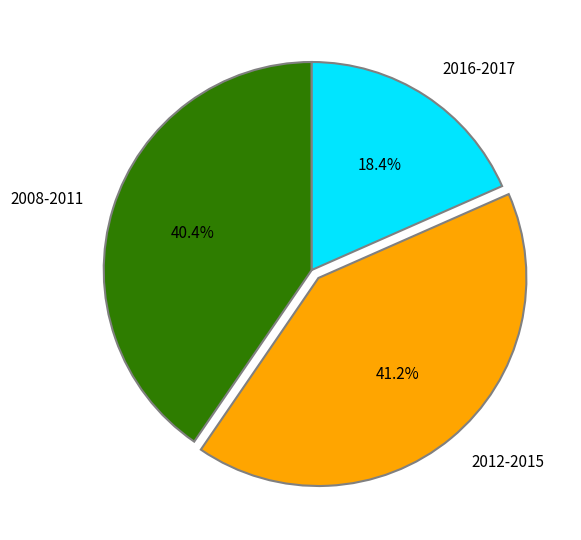

How many slices are in this pie chart?

3